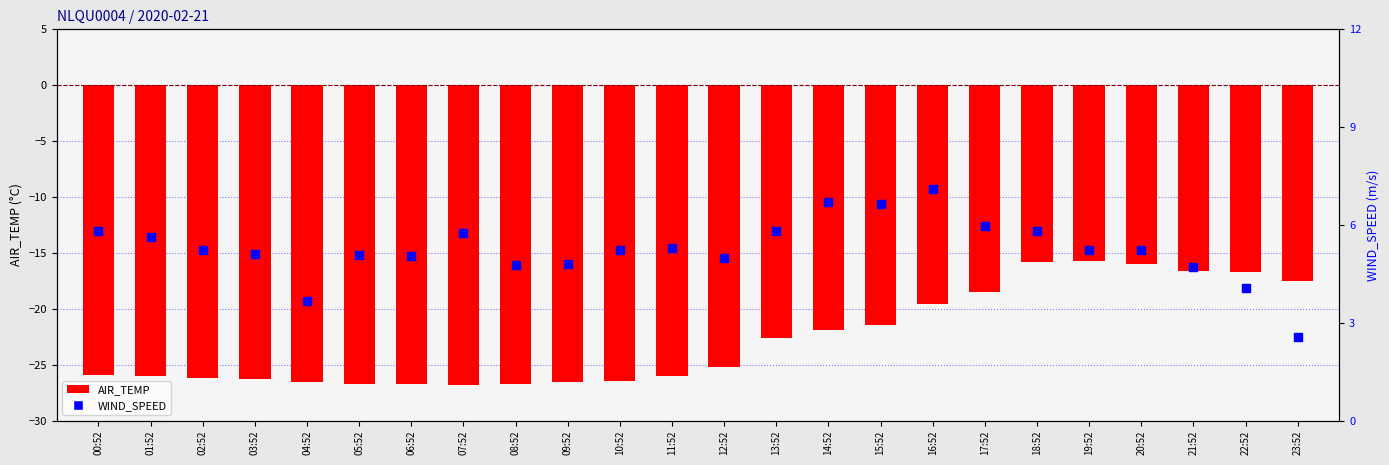

Which series has the largest total across all categories?

WIND_SPEED